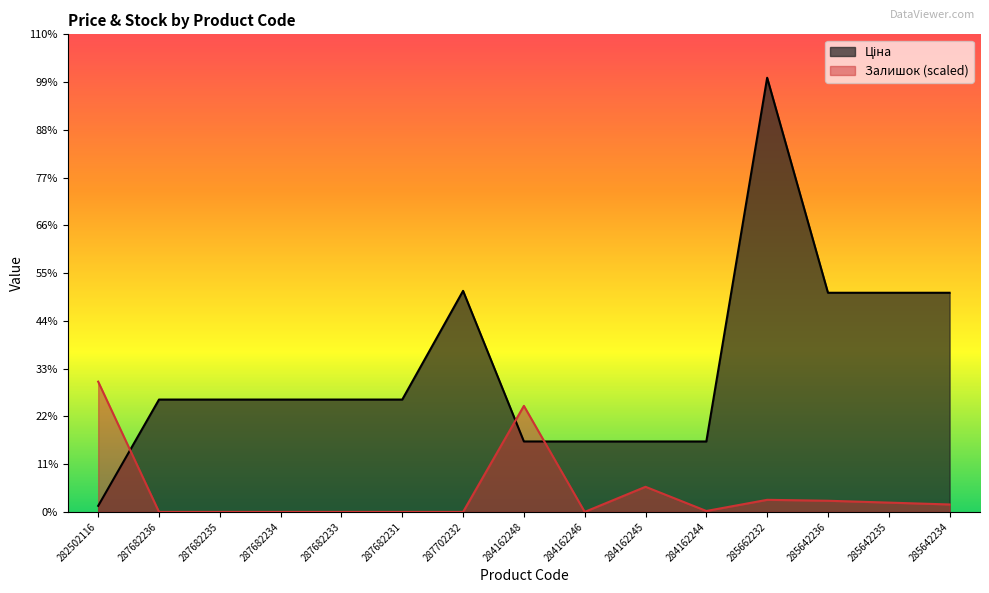

Which label corresponds to the largest value in the chart?

285662232